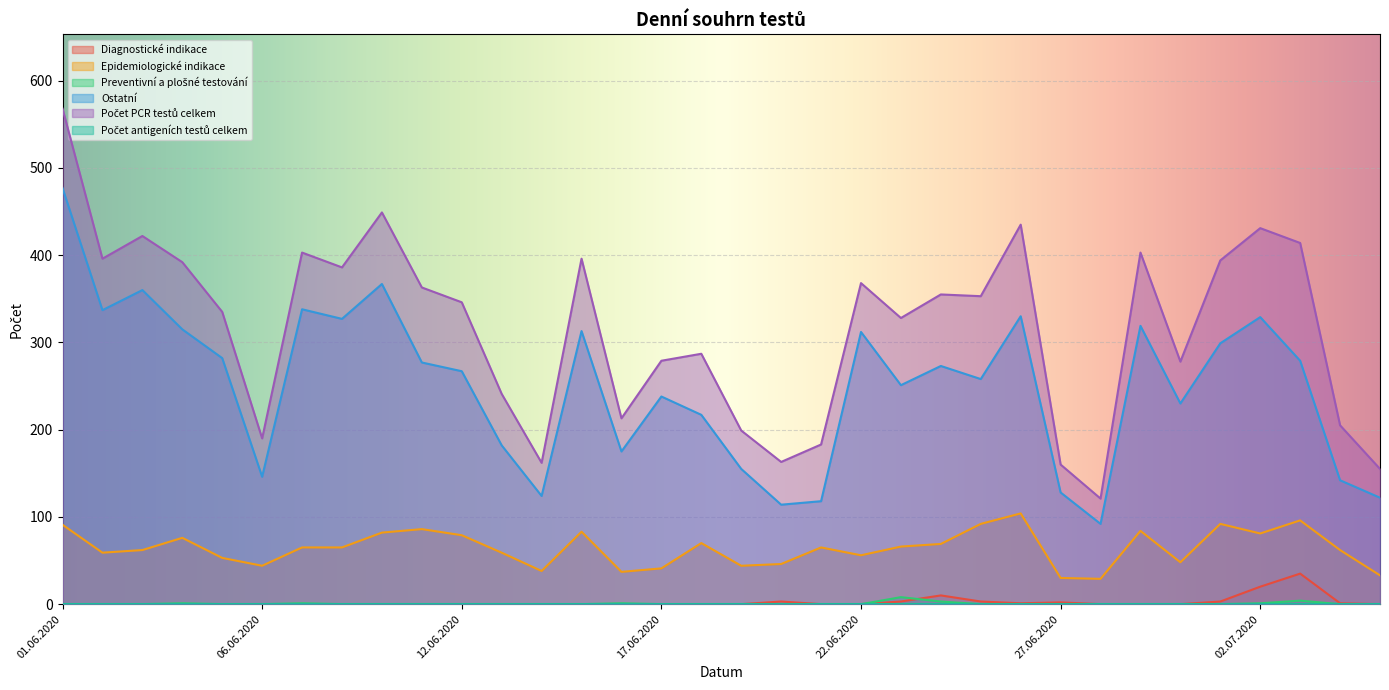

Does the chart display data point markers on the line(s)?

No